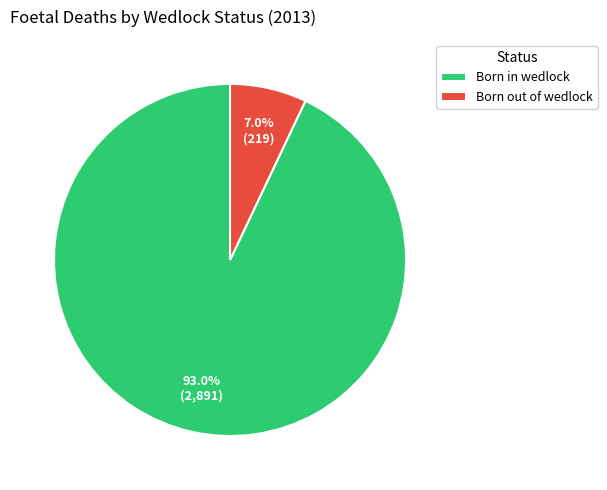

Is it true that Born out of wedlock is 1% of the pie?

False